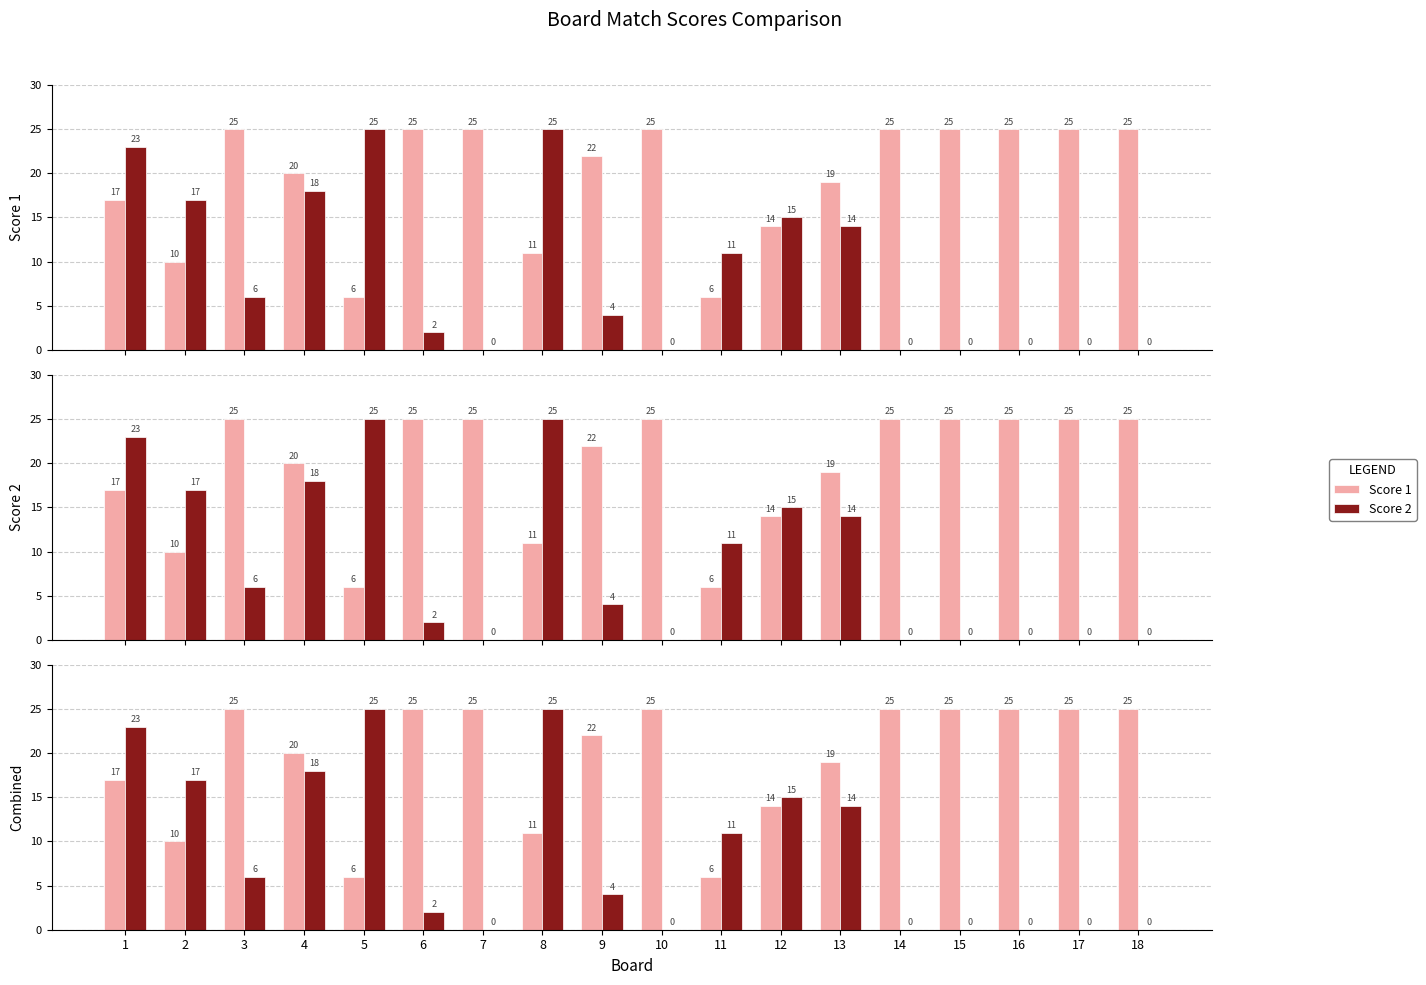

Is it true that Score 1 equals 25 at 15?

True